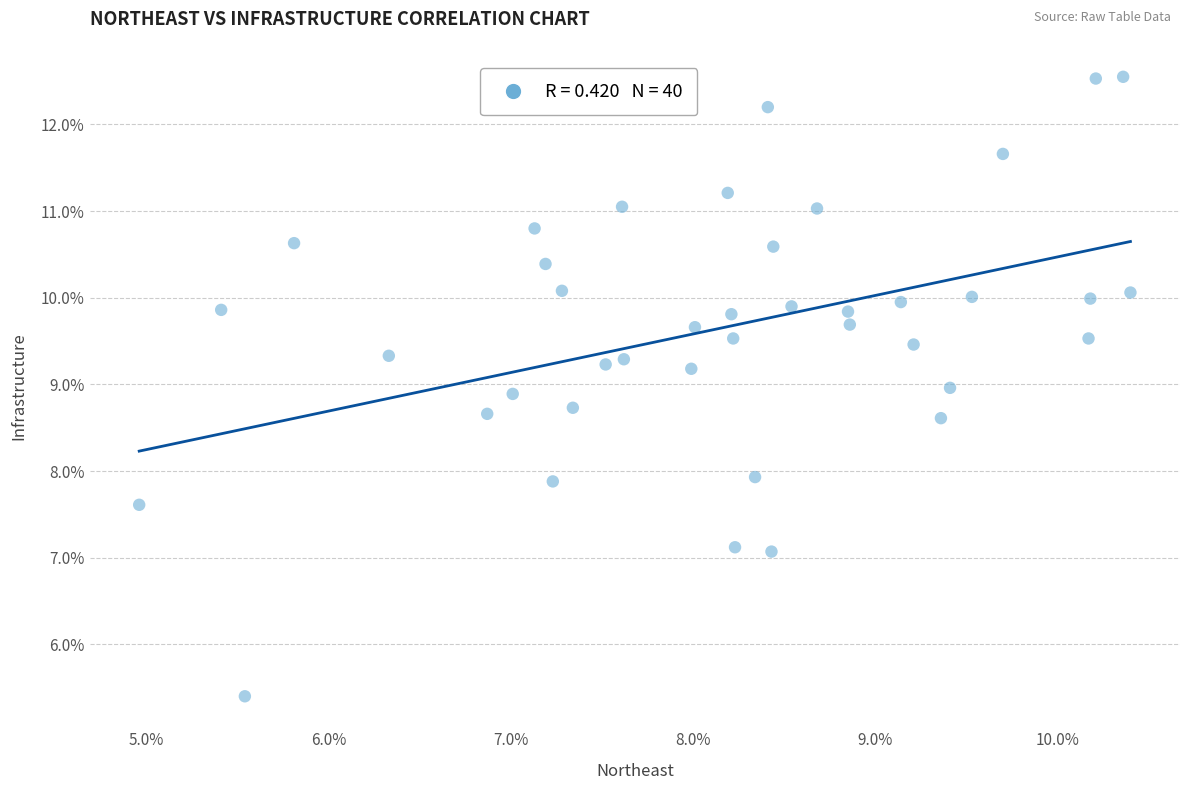

What is the range of X values (max minus min)?

5.4